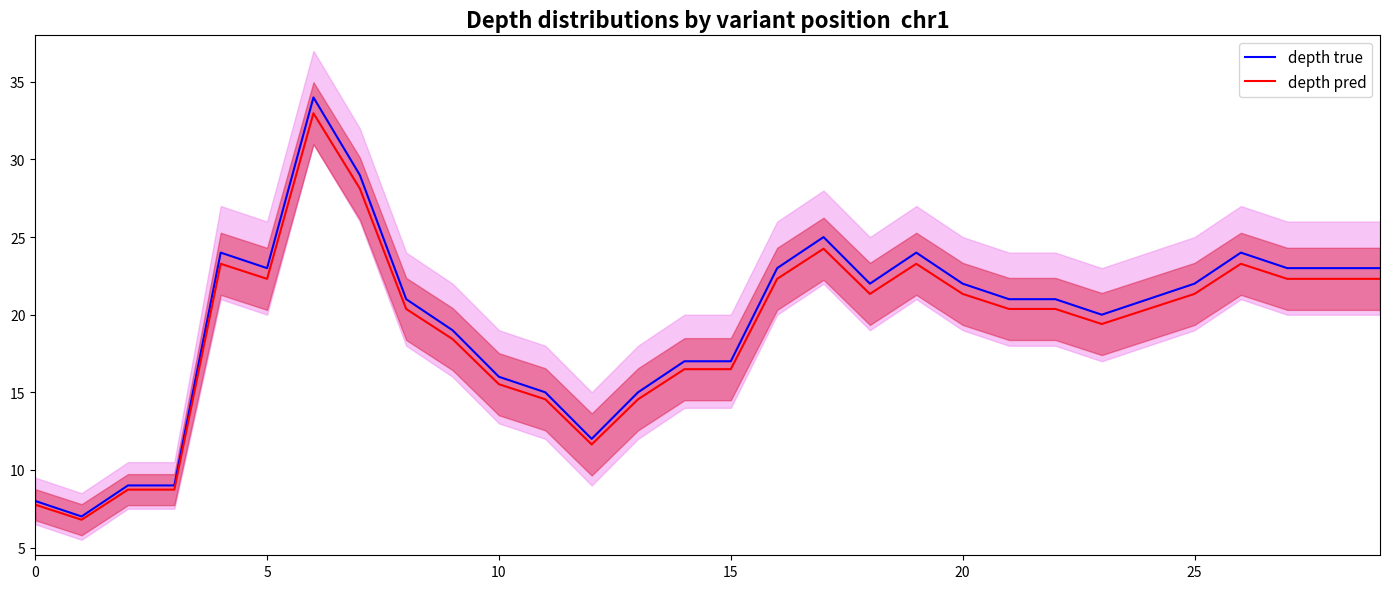

What is the difference between the maximum and minimum values in the depth pred series?

26.2